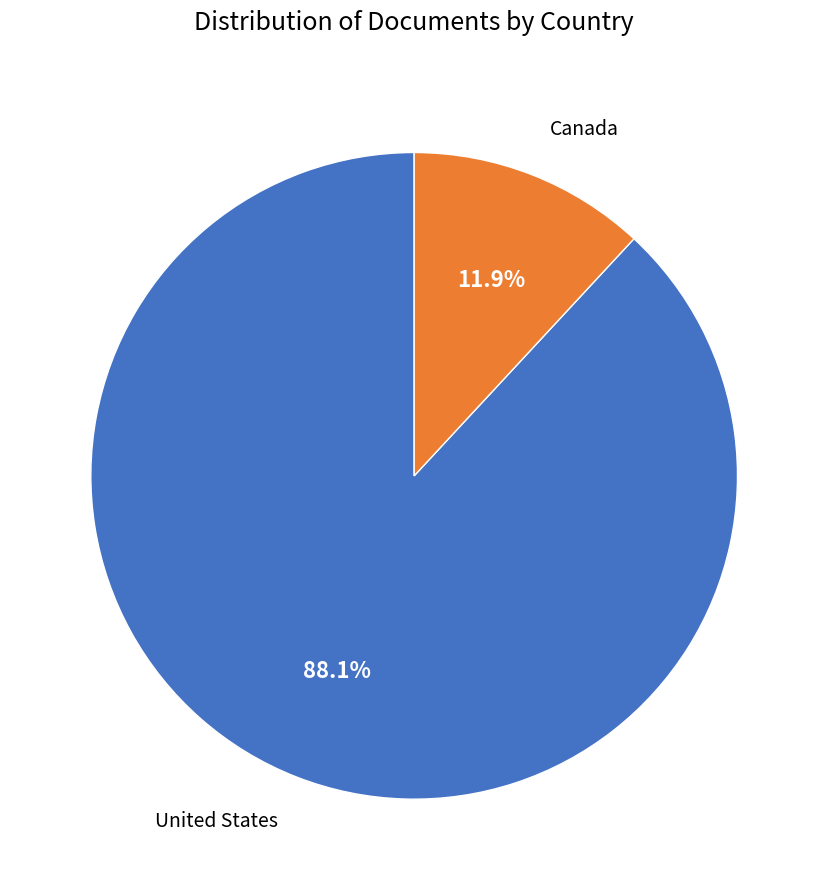

Which slice represents more than half of the pie?

United States